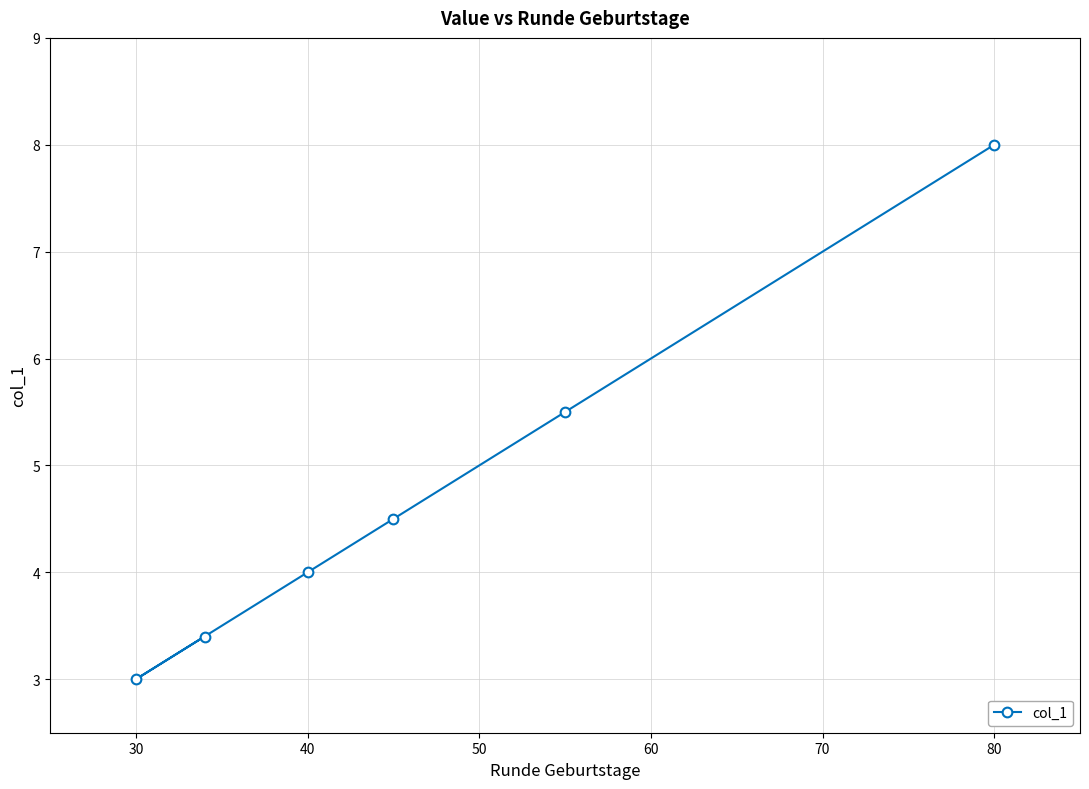

At which category does the chart reach its minimum across all series?

30